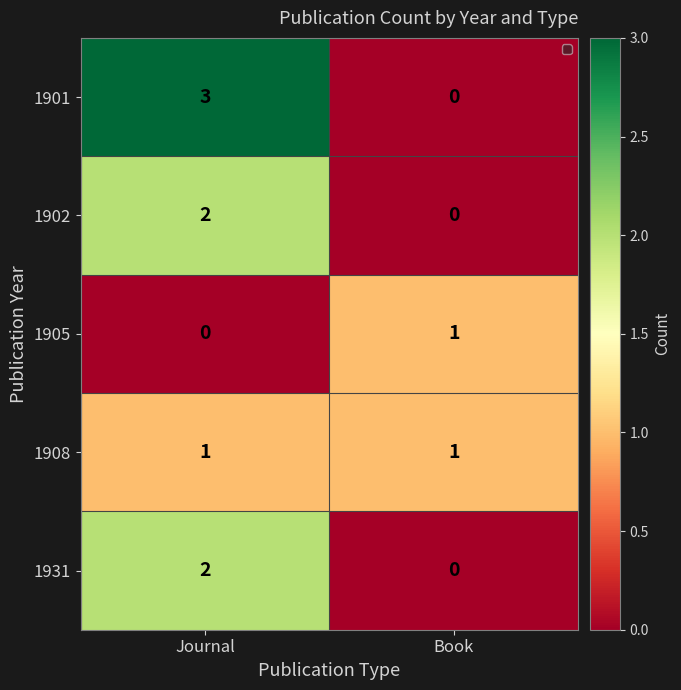

What is the maximum value shown in the chart?

3